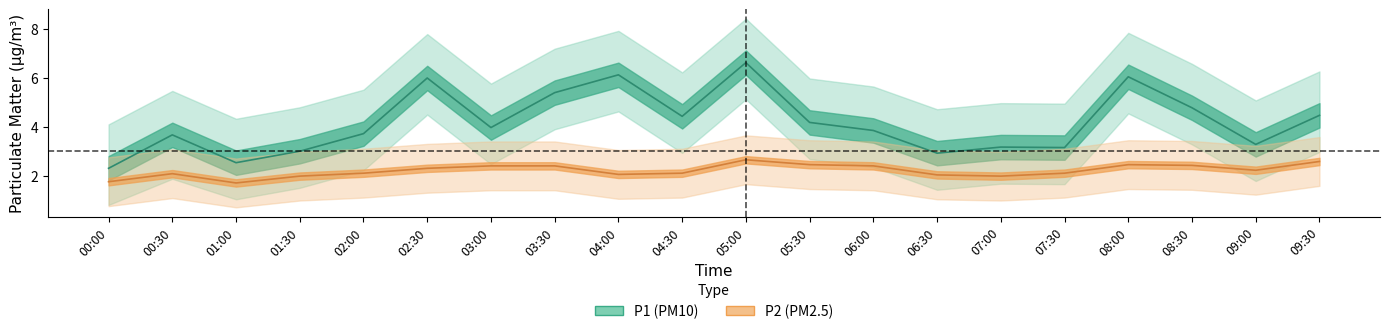

True or false: P2_lower has more than 0 interior local peaks.

True